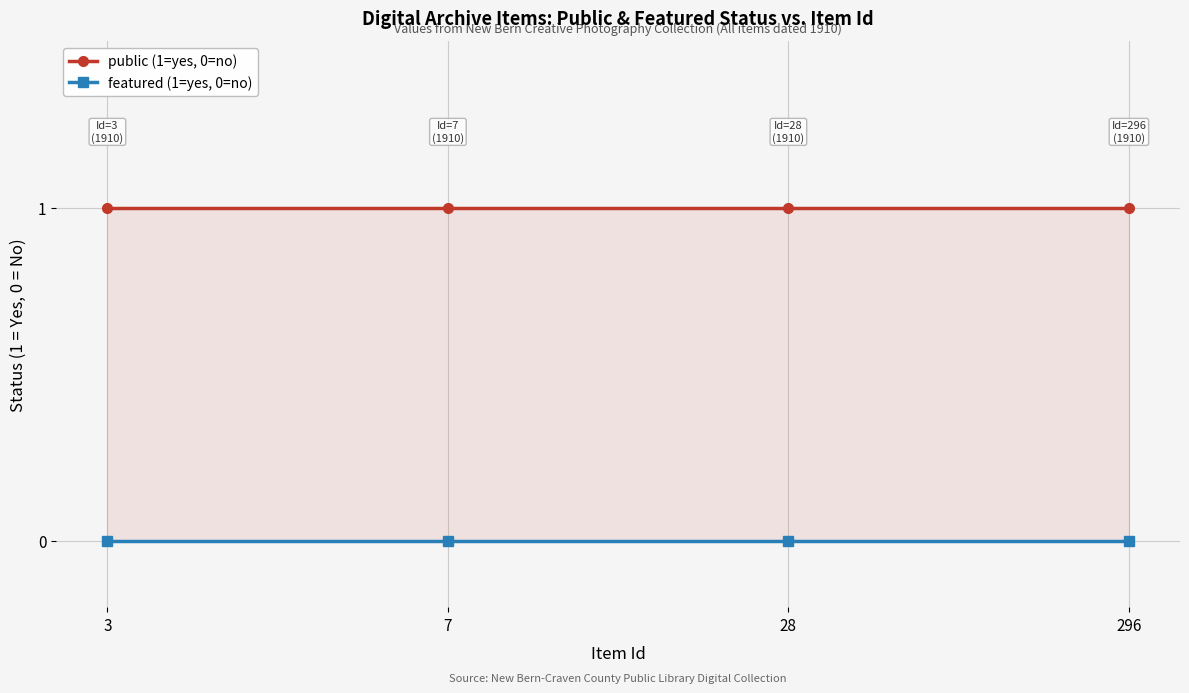

At which label does public (1=yes, 0=no) reach its minimum?

3